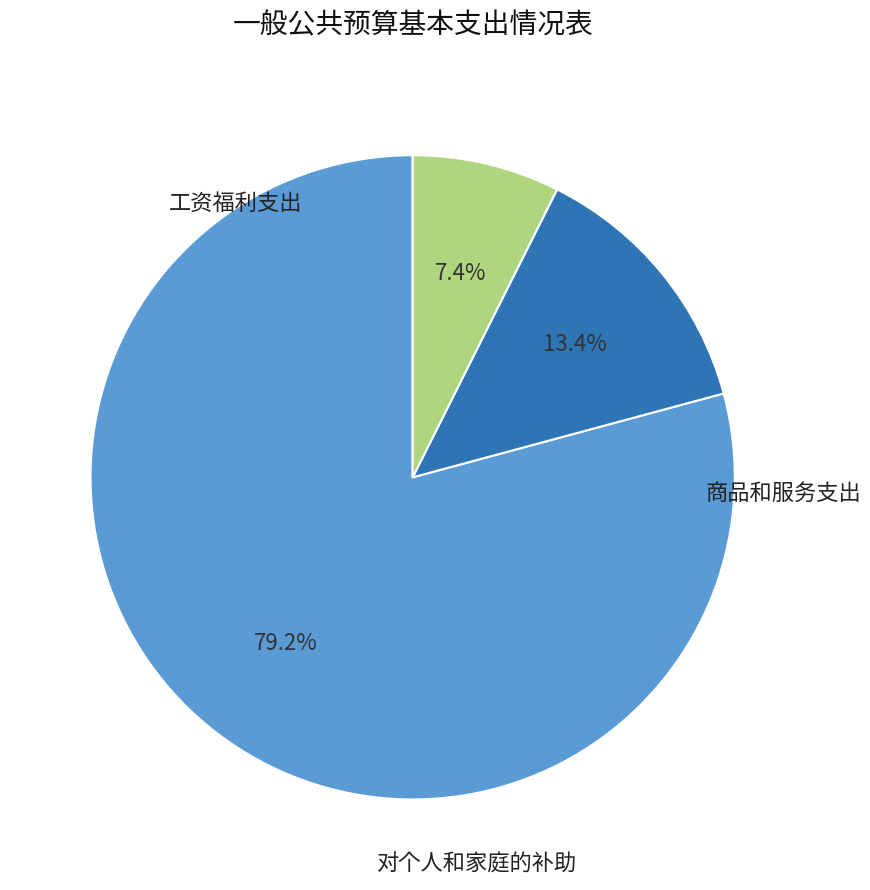

Is there any slice that represents more than half of the pie?

Yes